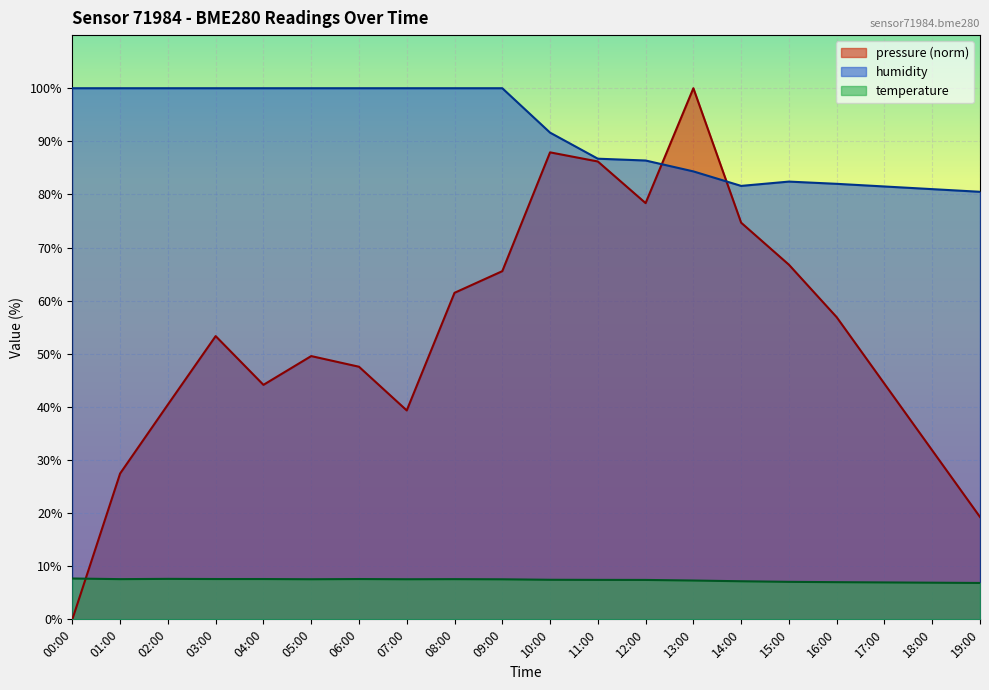

Where does the pressure series first go above 53?

03:00